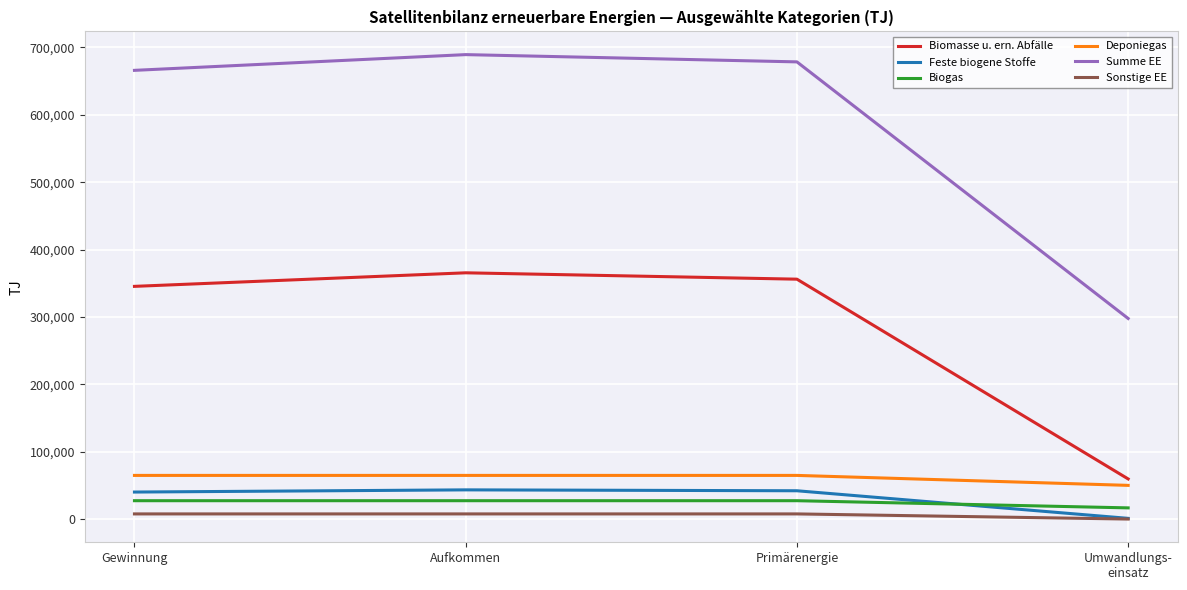

How many lines are shown in the chart?

6